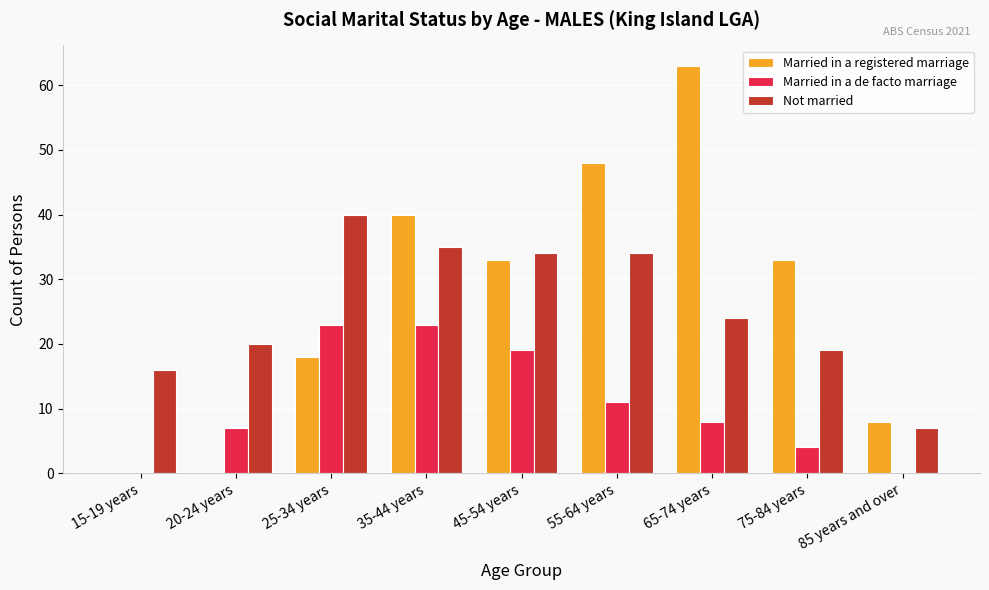

Reading left to right, list all the values displayed in this chart.

Married in a registered marriage: 0	0	18	40	33	48	63	33	8
Married in a de facto marriage: 0	7	23	23	19	11	8	4	0
Not married: 16	20	40	35	34	34	24	19	7